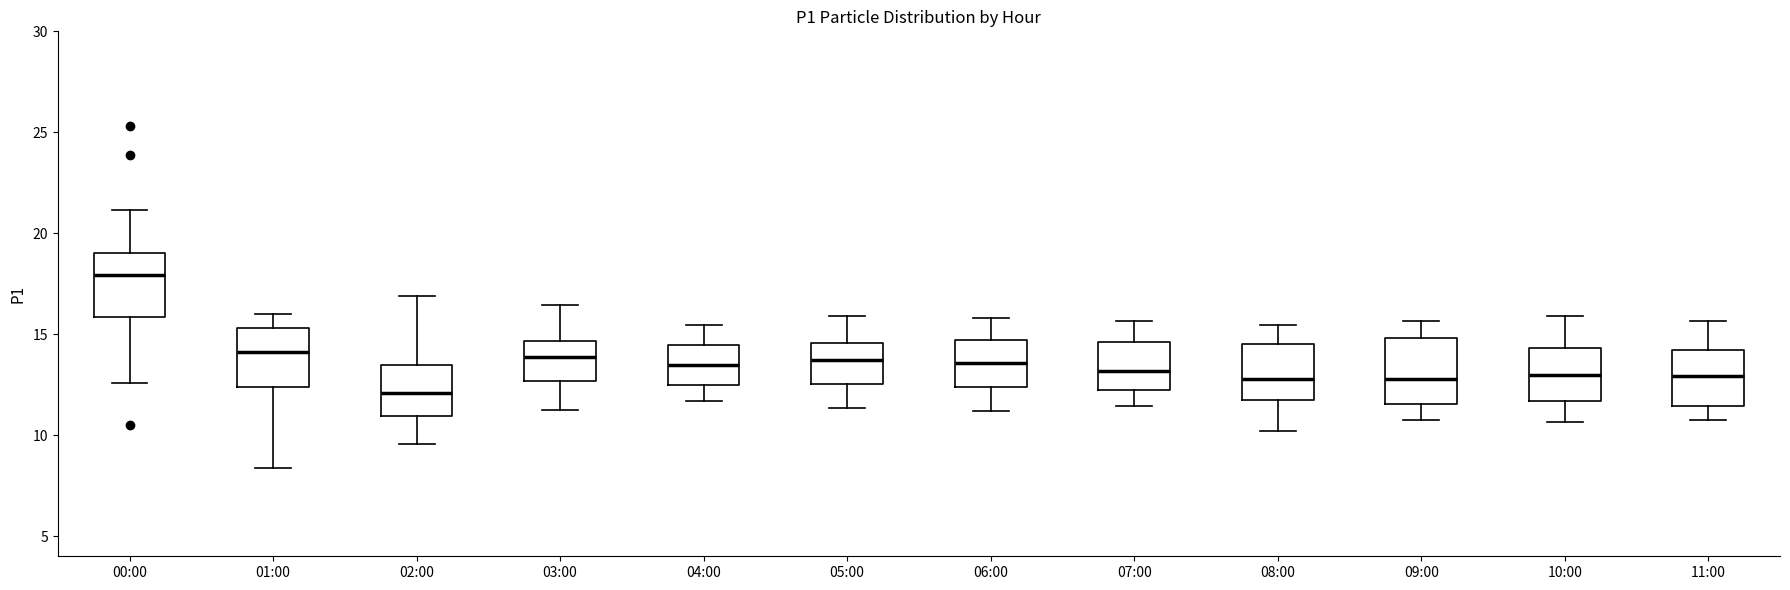

Where is the upper edge of the box for 07:00 on the y-axis? The values are not printed on the chart, so give them approximately, as read against the axis.

14.5